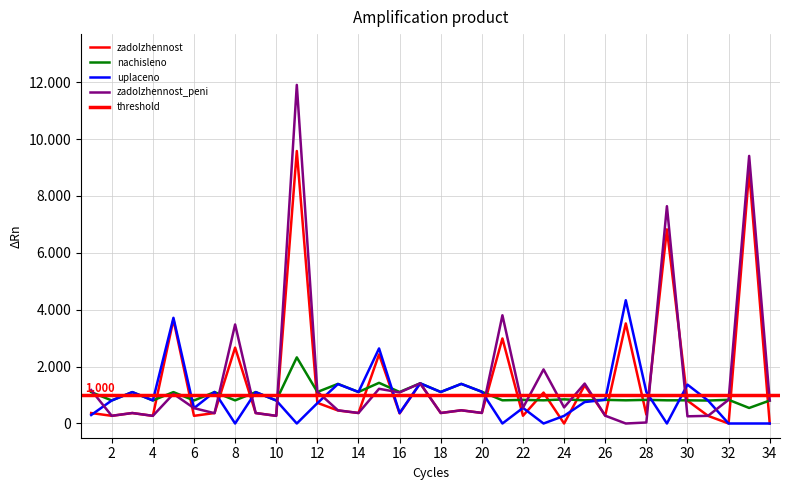

Between 22 and 23, which is larger?

23